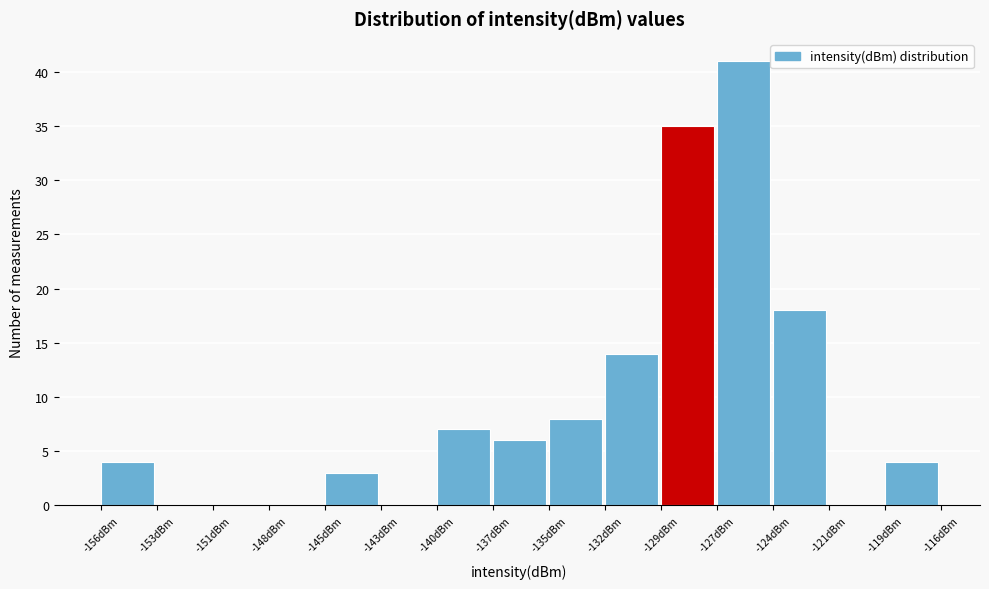

What is the sum of the values at -143dBm and -140dBm?

7